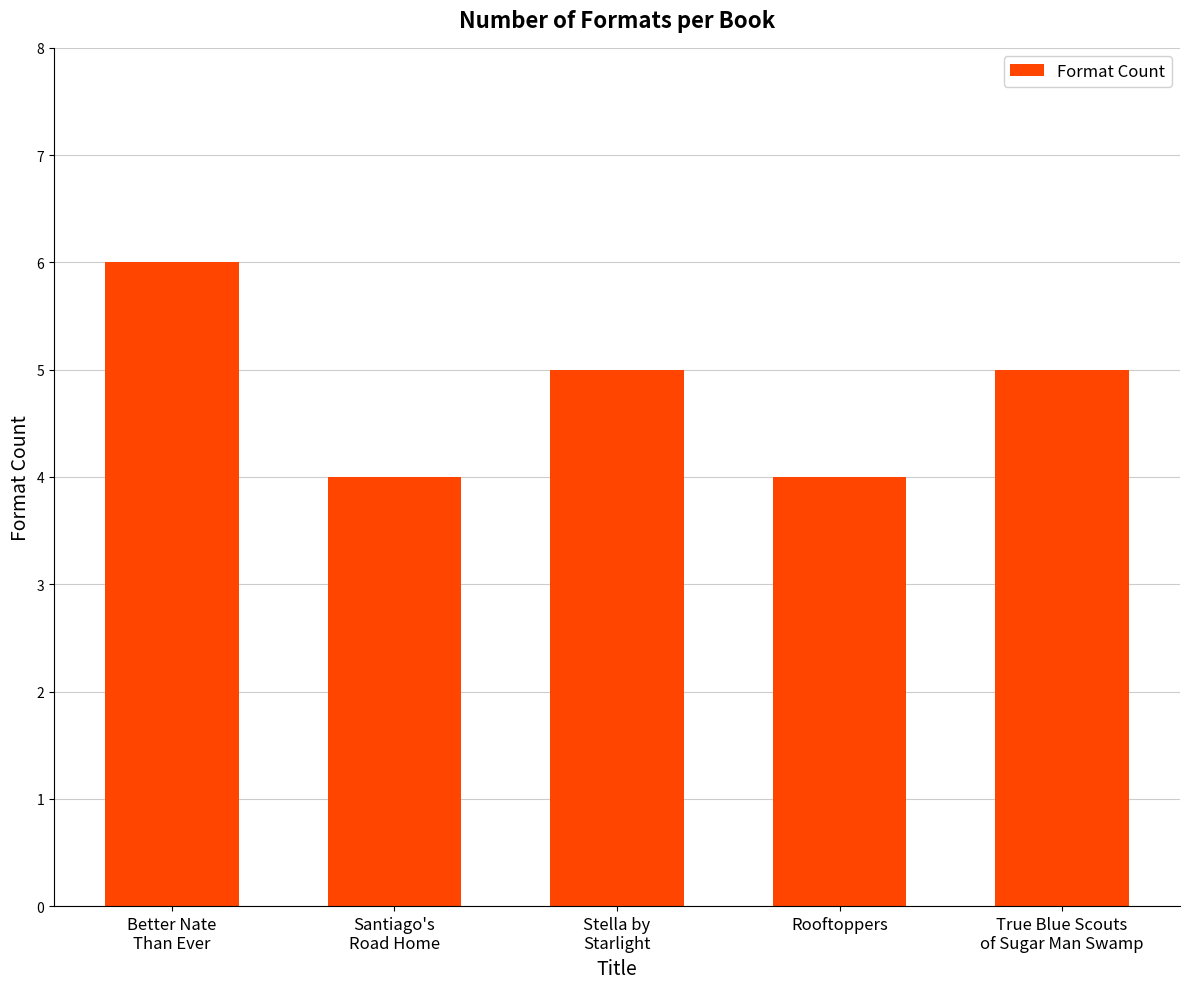

Reading right to left, list all the values displayed in this chart.

True Blue Scouts
of Sugar Man Swamp=5	Rooftoppers=4	Stella by
Starlight=5	Santiago's
Road Home=4	Better Nate
Than Ever=6